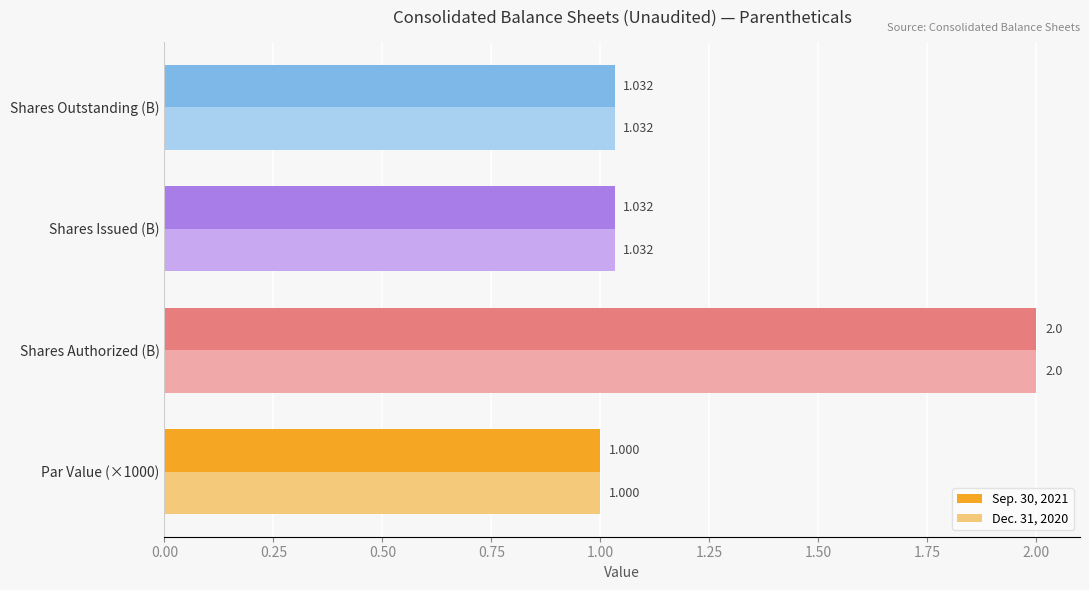

At which category is the sum across all series the highest?

Shares Authorized (B)